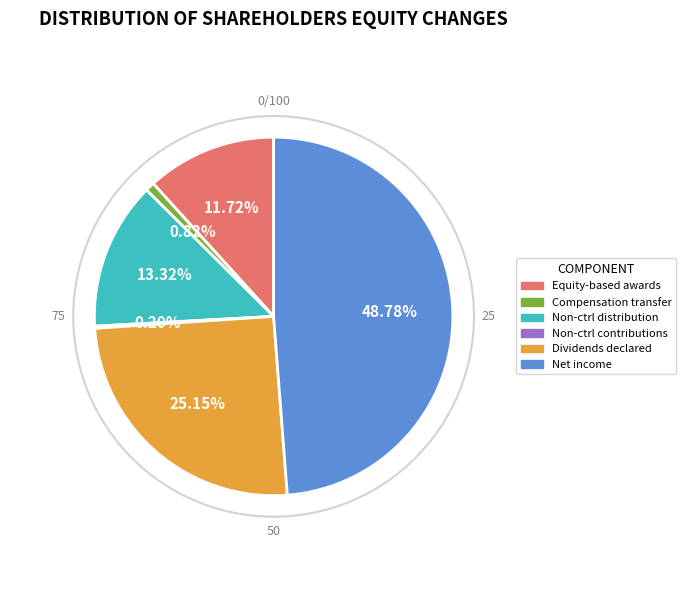

Which has a higher value, Net income or Non-ctrl distribution?

Net income